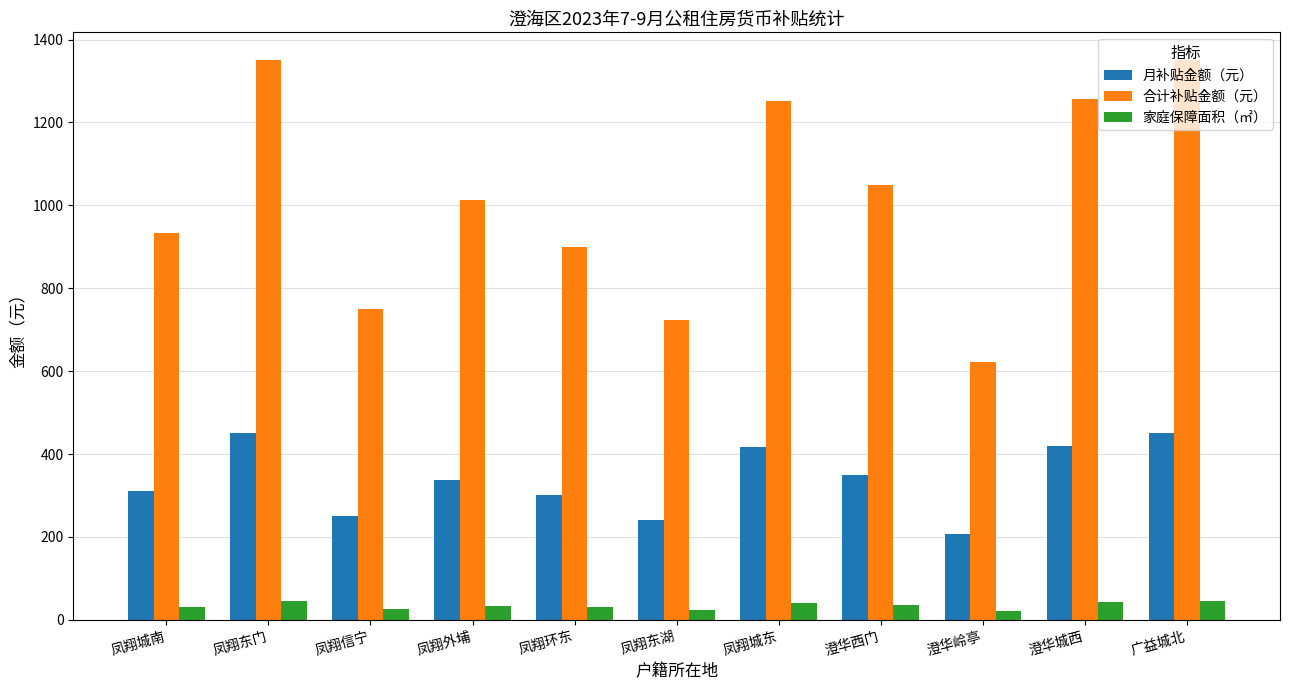

At which label does 月补贴金额（元） reach its minimum?

澄华岭亭